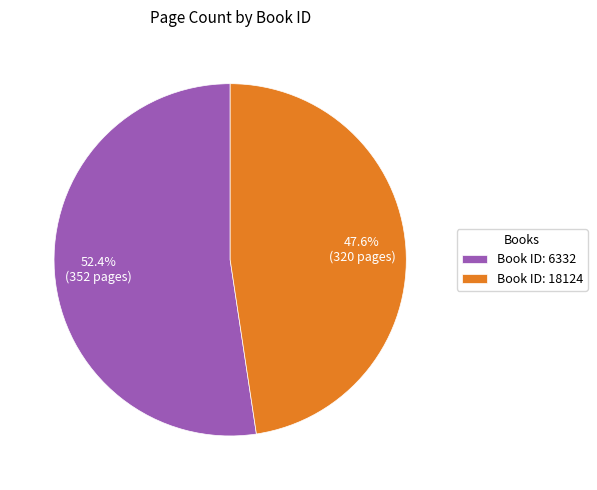

Which category has the smallest portion of the pie?

Book ID: 18124